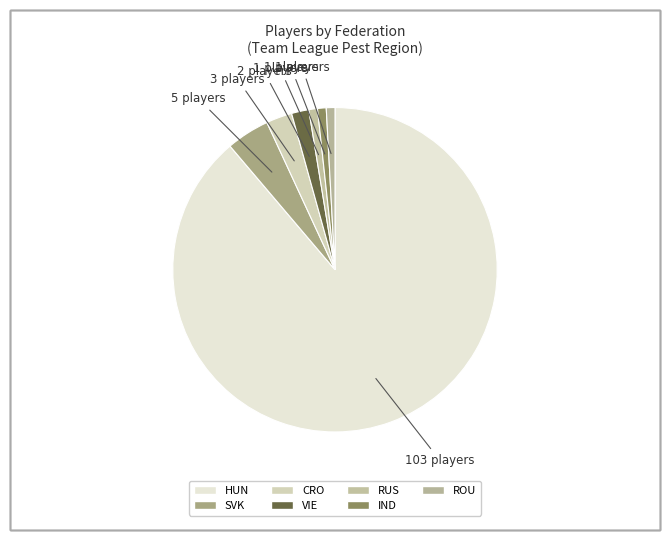

Which category accounts for the majority?

HUN